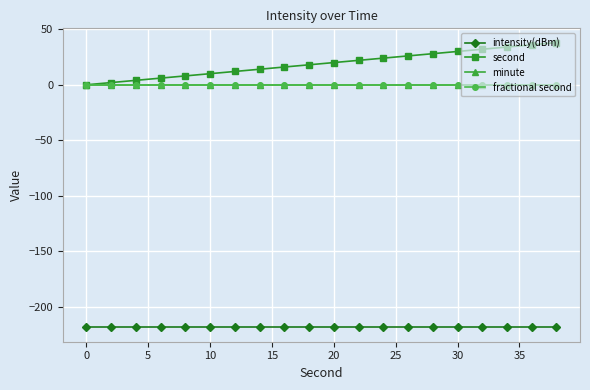

What is the smallest value displayed?

-218.5